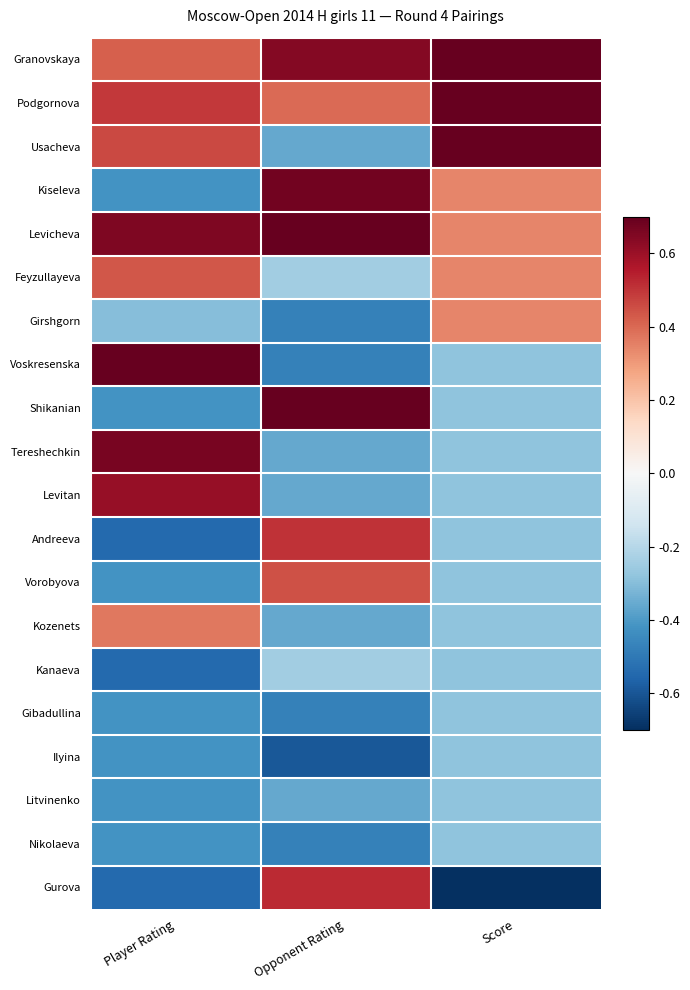

At which category is the sum across all series the highest?

Player Rating